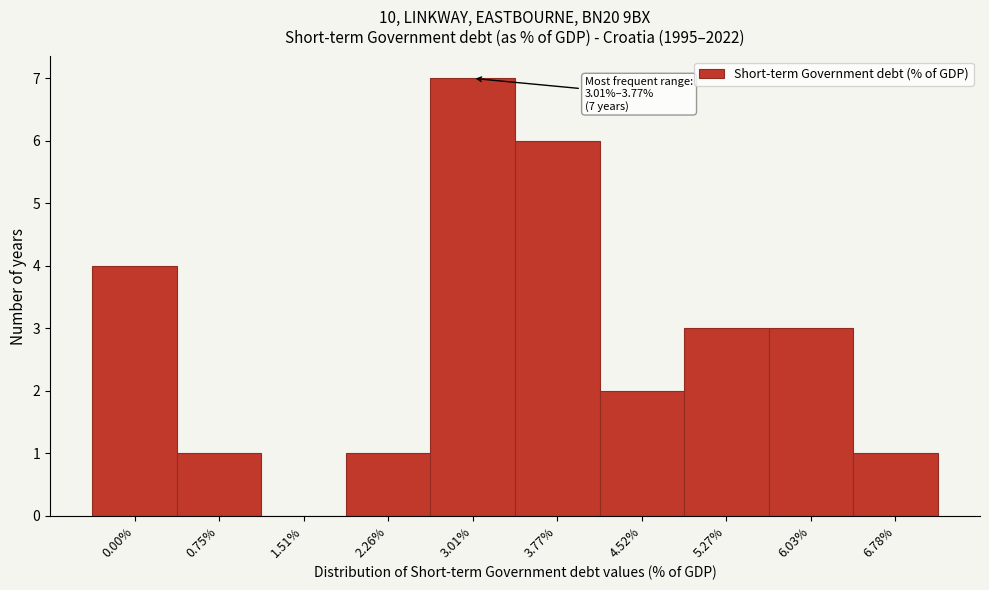

Reading left to right, list all the values displayed in this chart.

0.00%=4	0.75%=1	1.51%=0	2.26%=1	3.01%=7	3.77%=6	4.52%=2	5.27%=3	6.03%=3	6.78%=1